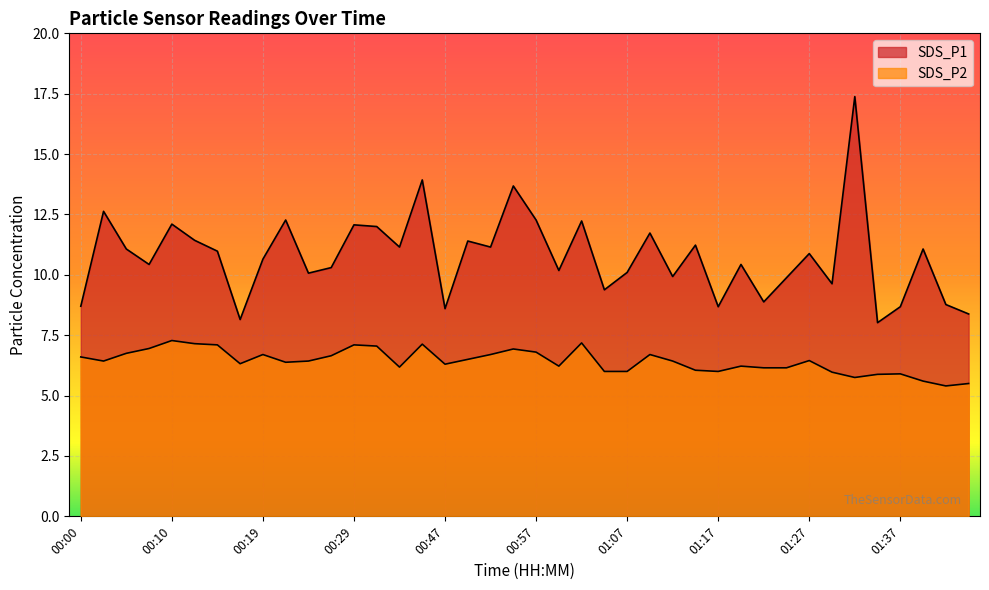

Reading right to left, extract all data points from this chart.

SDS_P1: 01:44=8.4	01:42=8.8	01:40=11.1	01:37=8.7	01:35=8.0	01:32=17.4	01:30=9.6	01:27=10.9	01:25=9.9	01:22=8.9	01:19=10.4	01:17=8.7	01:14=11.2	01:12=9.9	01:10=11.7	01:07=10.1	01:05=9.4	01:02=12.2	01:00=10.2	00:57=12.3	00:55=13.7	00:52=11.2	00:50=11.4	00:47=8.6	00:45=13.9	00:39=11.2	00:37=12.0	00:29=12.1	00:27=10.3	00:24=10.1	00:22=12.3	00:19=10.7	00:17=8.2	00:14=11.0	00:12=11.4	00:10=12.1	00:07=10.4	00:05=11.1	00:02=12.6	00:00=8.7
SDS_P2: 01:44=5.5	01:42=5.4	01:40=5.6	01:37=5.9	01:35=5.9	01:32=5.8	01:30=6.0	01:27=6.5	01:25=6.2	01:22=6.2	01:19=6.2	01:17=6.0	01:14=6.0	01:12=6.4	01:10=6.7	01:07=6.0	01:05=6.0	01:02=7.2	01:00=6.2	00:57=6.8	00:55=6.9	00:52=6.7	00:50=6.5	00:47=6.3	00:45=7.1	00:39=6.2	00:37=7.0	00:29=7.1	00:27=6.7	00:24=6.4	00:22=6.4	00:19=6.7	00:17=6.3	00:14=7.1	00:12=7.2	00:10=7.3	00:07=7.0	00:05=6.8	00:02=6.4	00:00=6.6